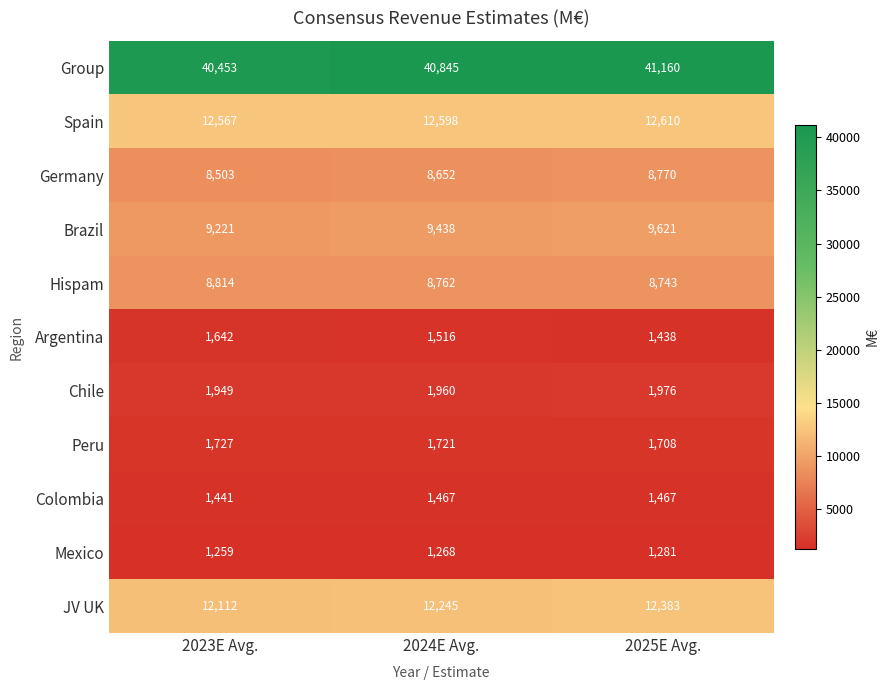

What is the minimum value shown in the chart?

1259